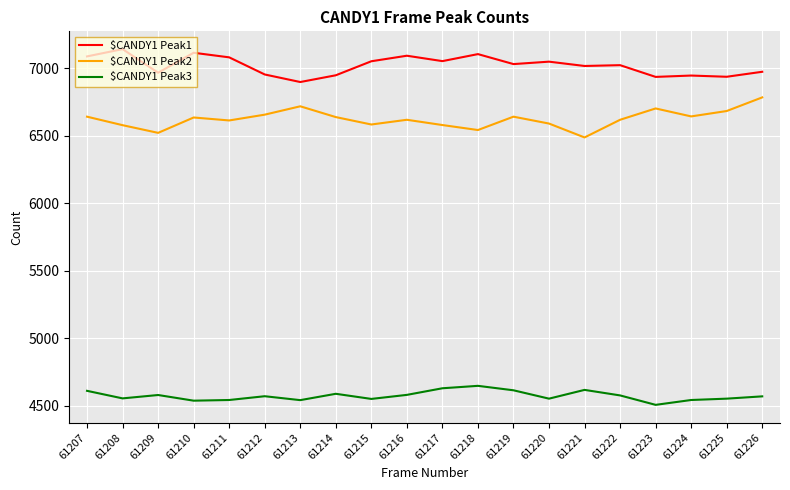

What is the spread (max minus min) of values at 61209?

2390